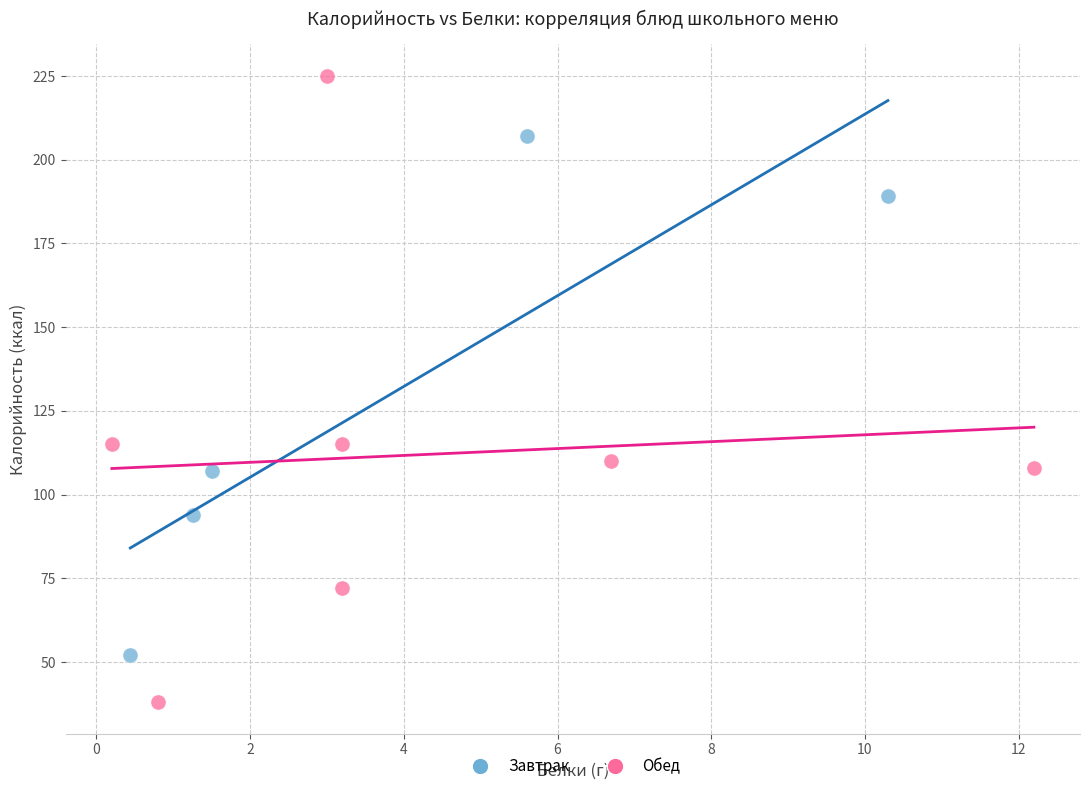

Which series has the widest spread of Y values?

Обед